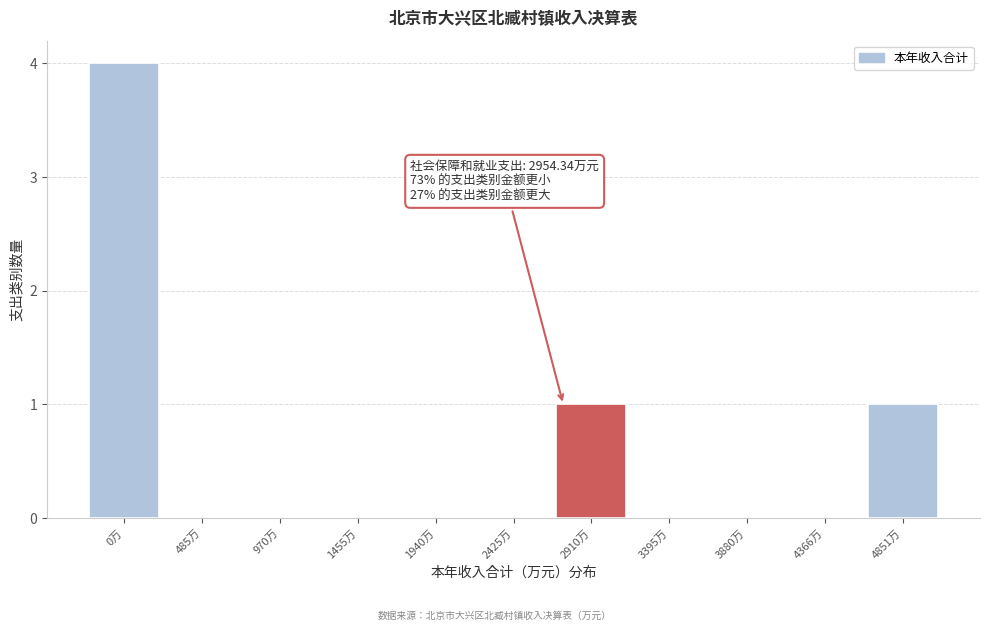

Reading right to left, extract all data points from this chart.

4851万=1	4366万=0	3880万=0	3395万=0	2910万=1	2425万=0	1940万=0	1455万=0	970万=0	485万=0	0万=4